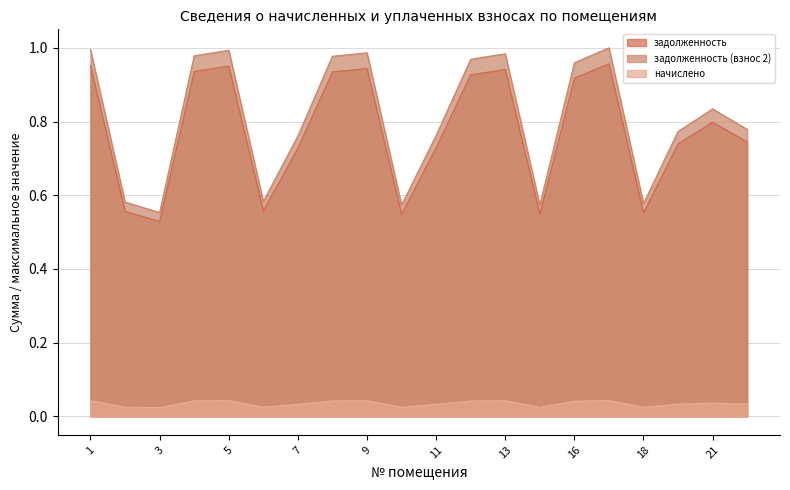

Is the value of начислено at 19 greater than the value of задолженность (взнос 2) at 16?

No